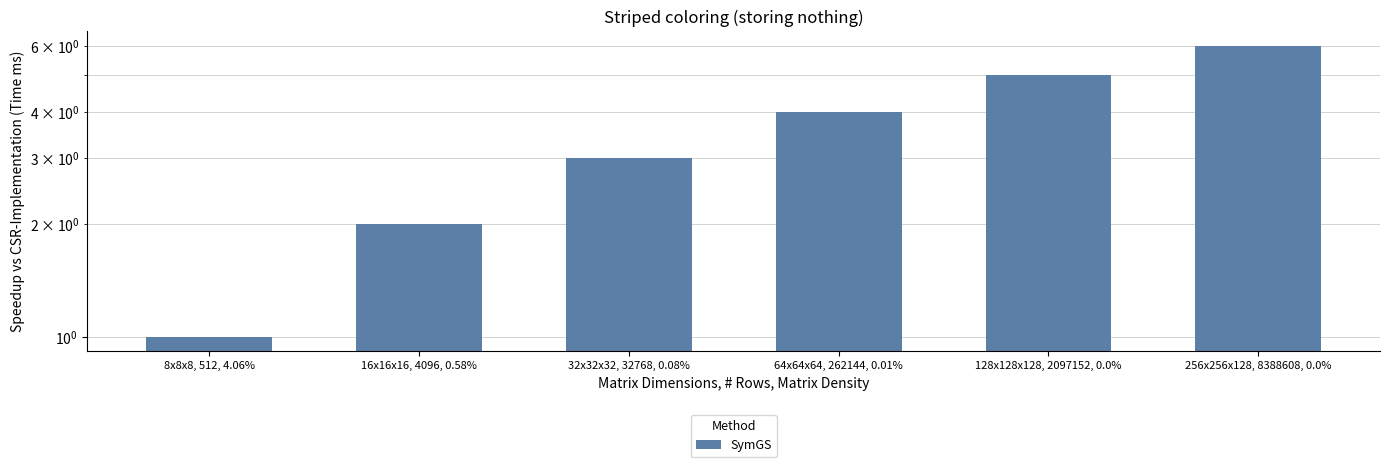

Reading right to left, what are all the values shown in this chart?

6	5	4	3	2	1